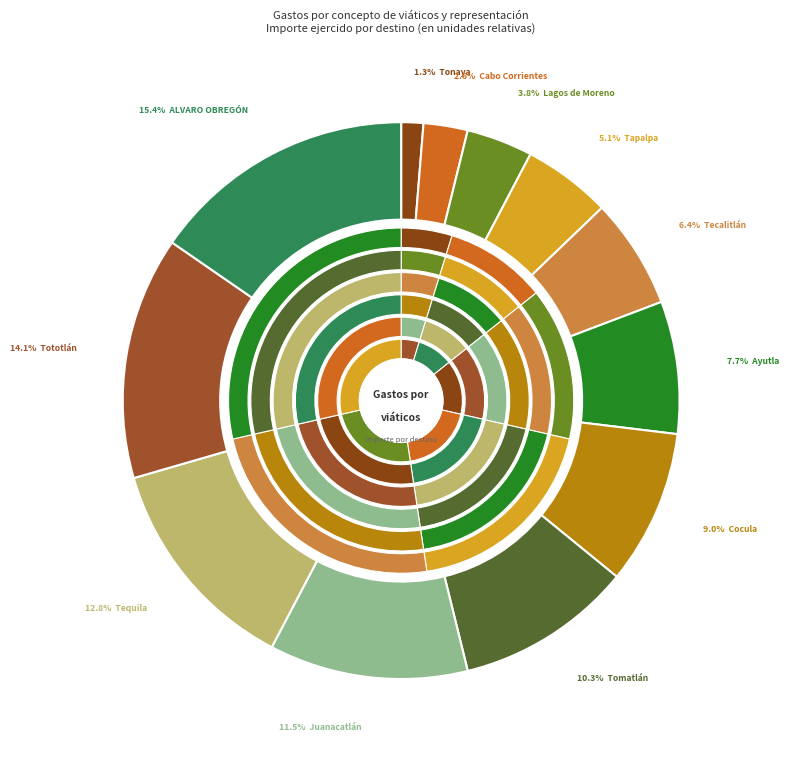

How many segments does this pie chart have?

12